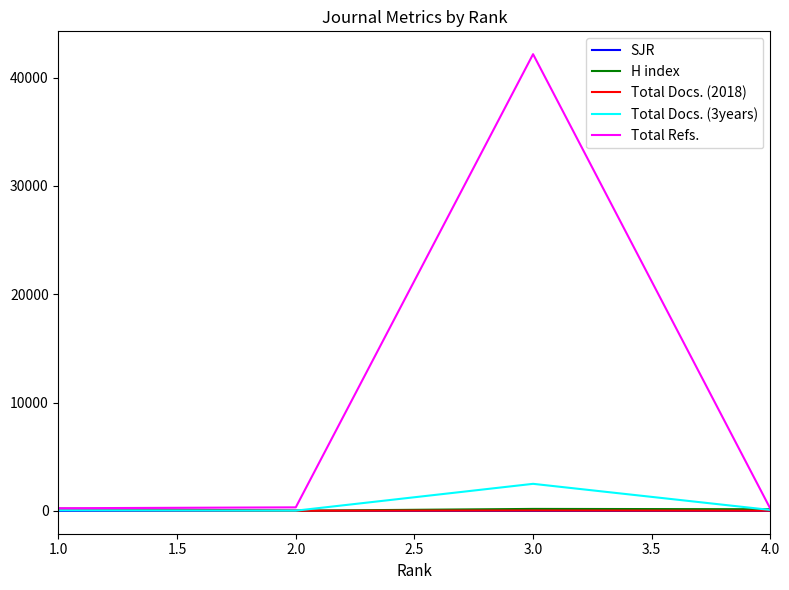

Which series has the widest spread of values?

Total Refs.